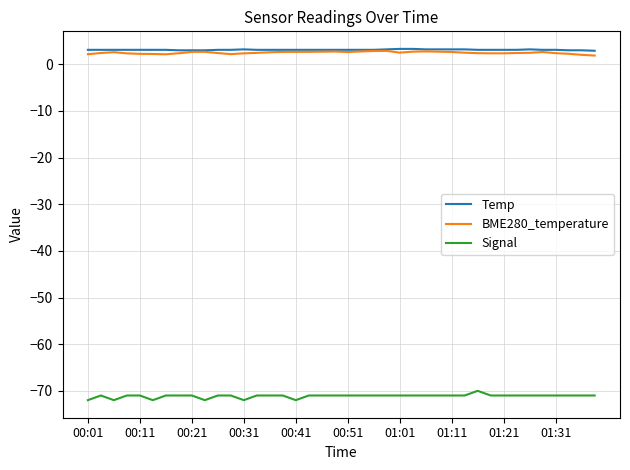

True or false: Signal and BME280_temperature intersect in this chart.

False